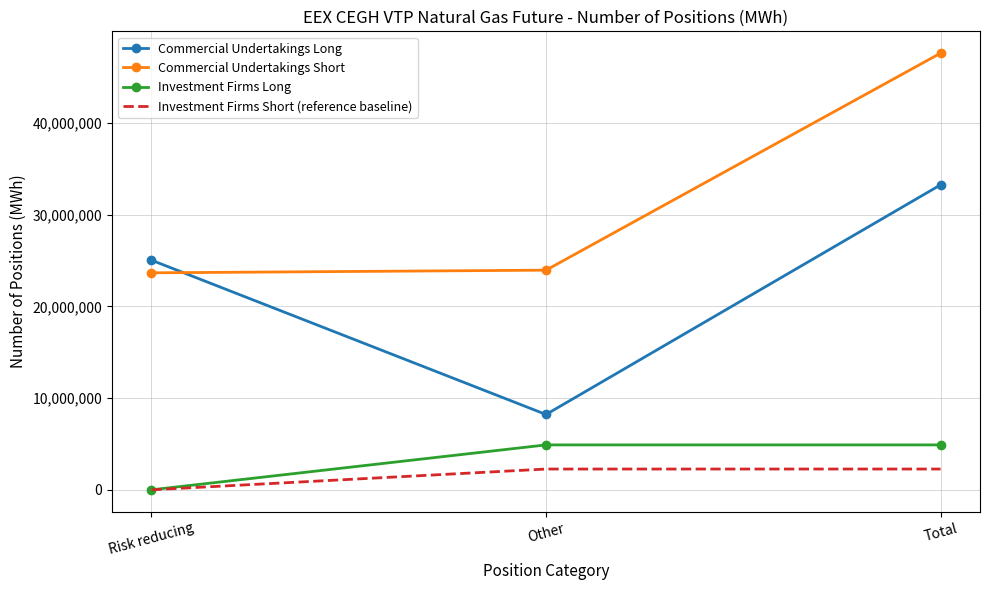

Read the Investment Firms Short (reference baseline) value at Total.

2265062